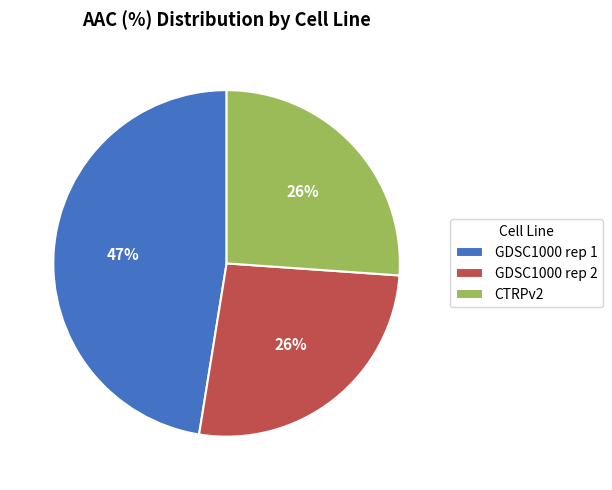

Is the sum of CTRPv2 and GDSC1000 rep 2 greater than half?

Yes